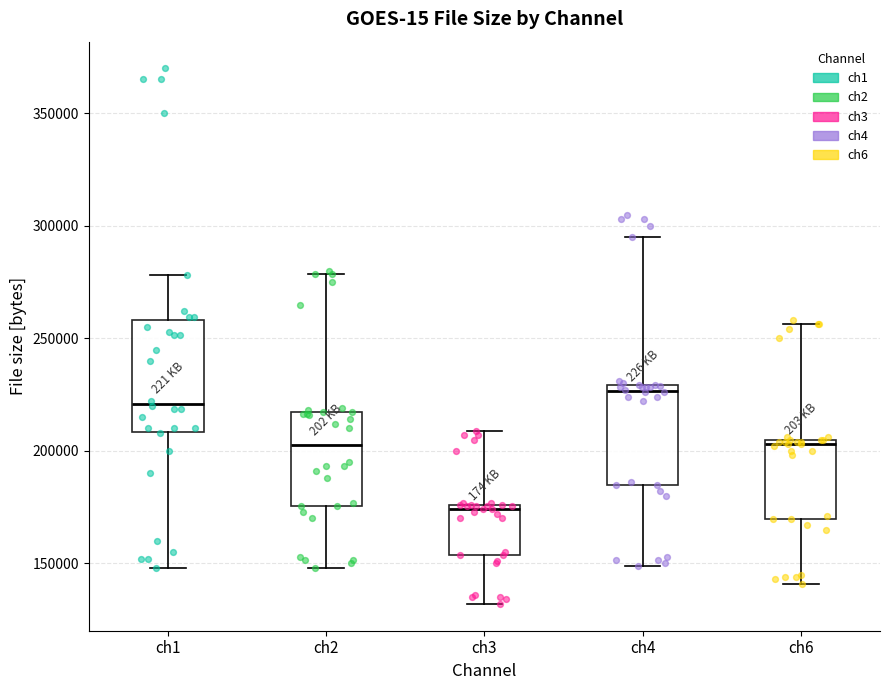

Reading left to right, transcribe this box plot: for each box, give where its median line is, the range the box spans, and where its two whiskers end, as read against the y-axis. The values are not printed on the chart, so give them approximately, as read against the axis.

ch1: median 220000, box 210000 to 260000, whiskers 150000 to 280000
ch2: median 205000, box 175000 to 215000, whiskers 150000 to 280000
ch3: median 175000 (just below the box's upper edge), box 155000 to 175000, whiskers 130000 to 210000
ch4: median 225000, box 185000 to 230000, whiskers 150000 to 295000
ch6: median 205000 (just below the box's upper edge), box 170000 to 205000, whiskers 140000 to 255000